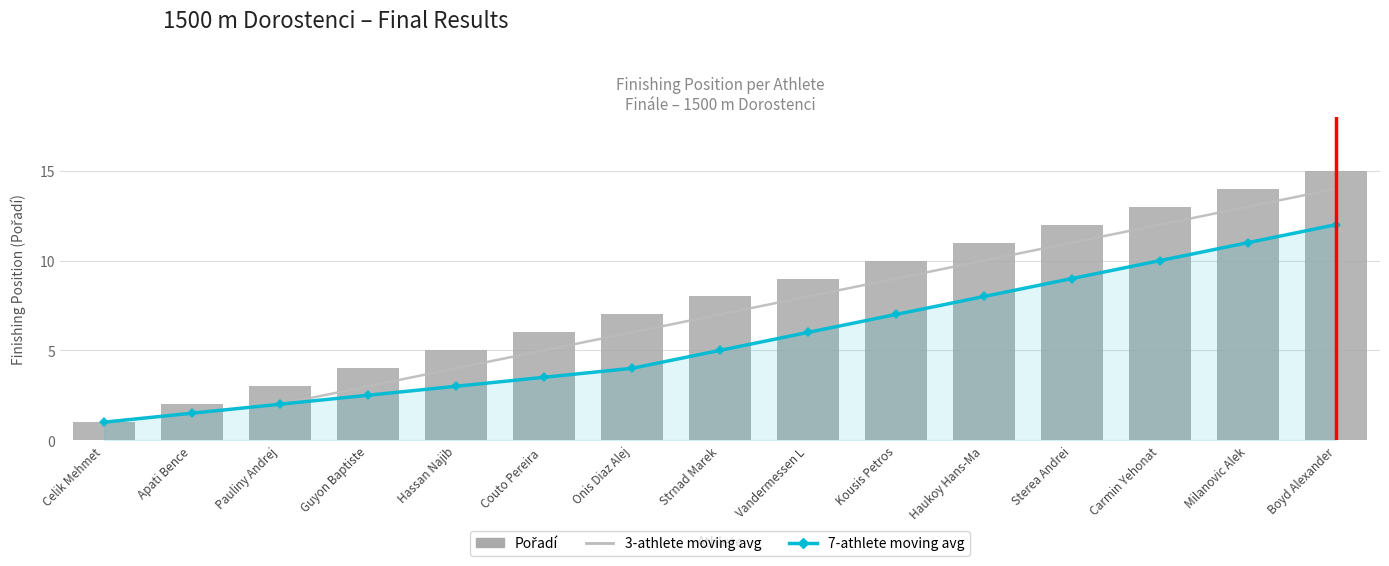

How many data points in Pořadí are above 8?

7